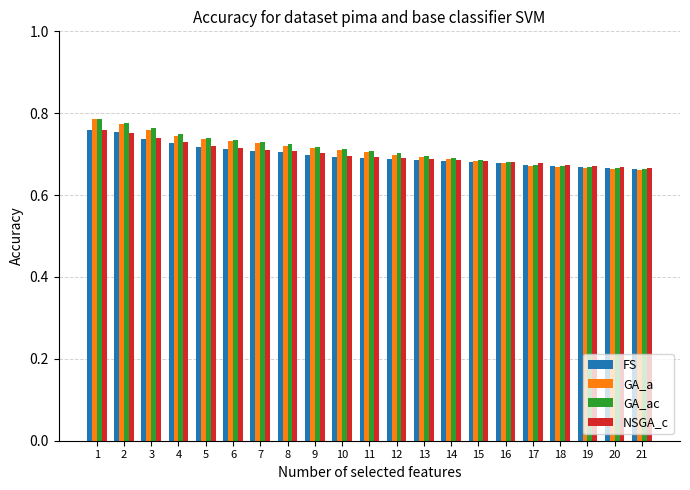

True or false: FS has a value of 0.3 at 10.

False